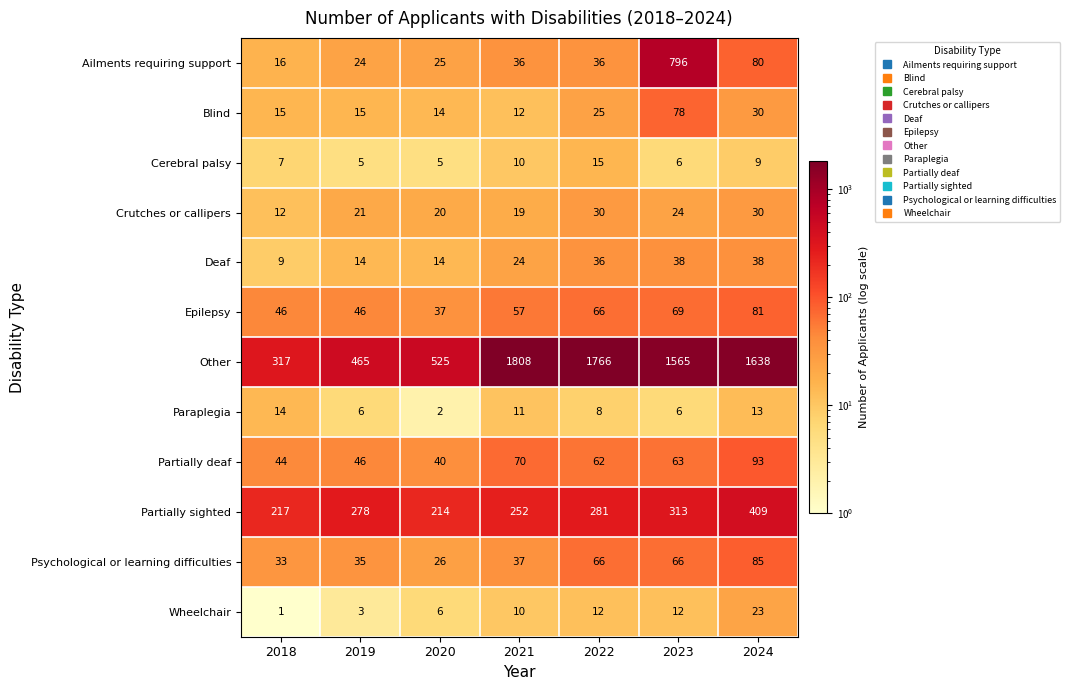

At which label does Partially deaf first exceed 62?

2021